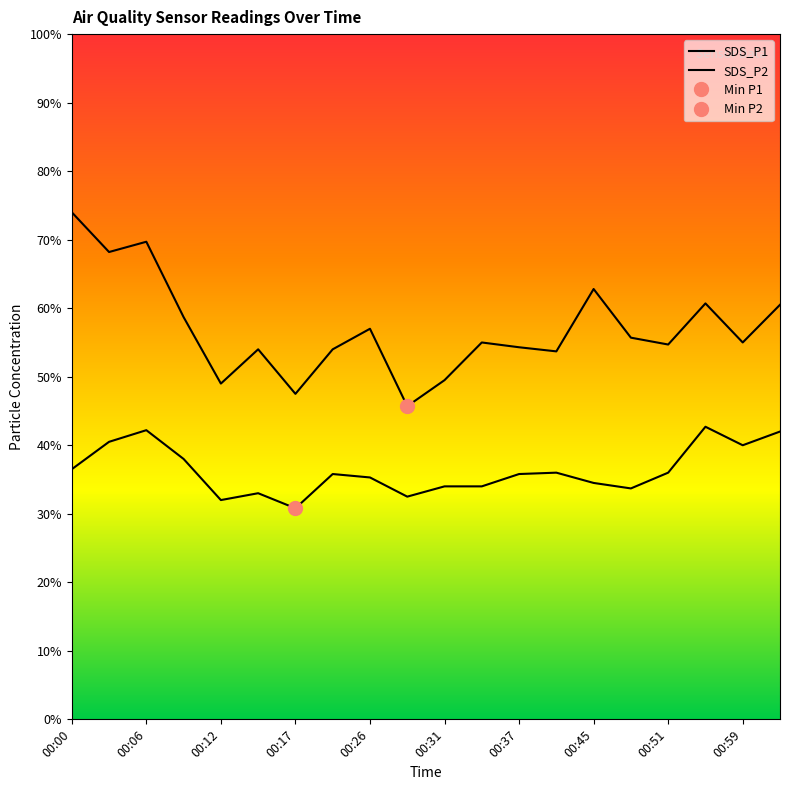

True or false: SDS_P2 and SDS_P1 cross at least once.

False